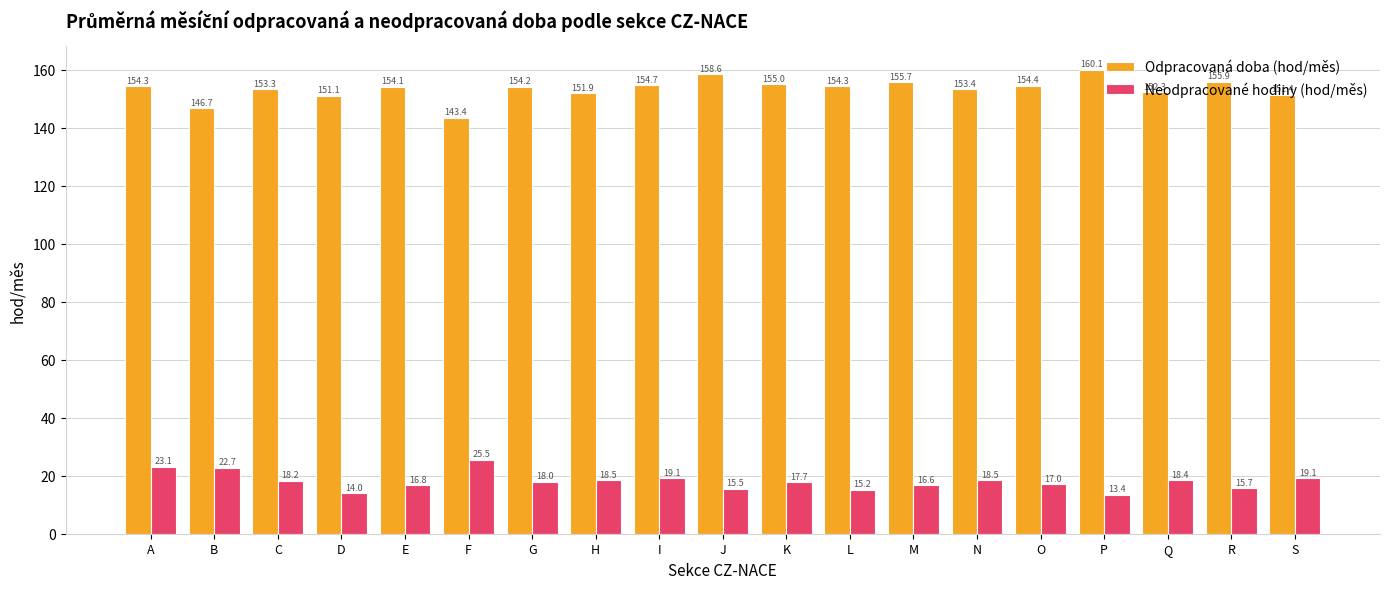

How many values in the Odpracovaná doba (hod/měs) series are below 154?

8